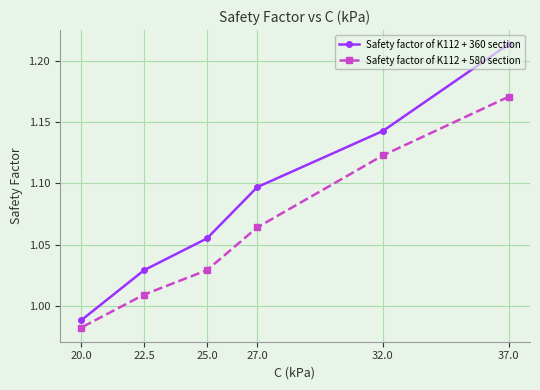

What is the minimum value for Safety factor of K112 + 580 section?

1.0